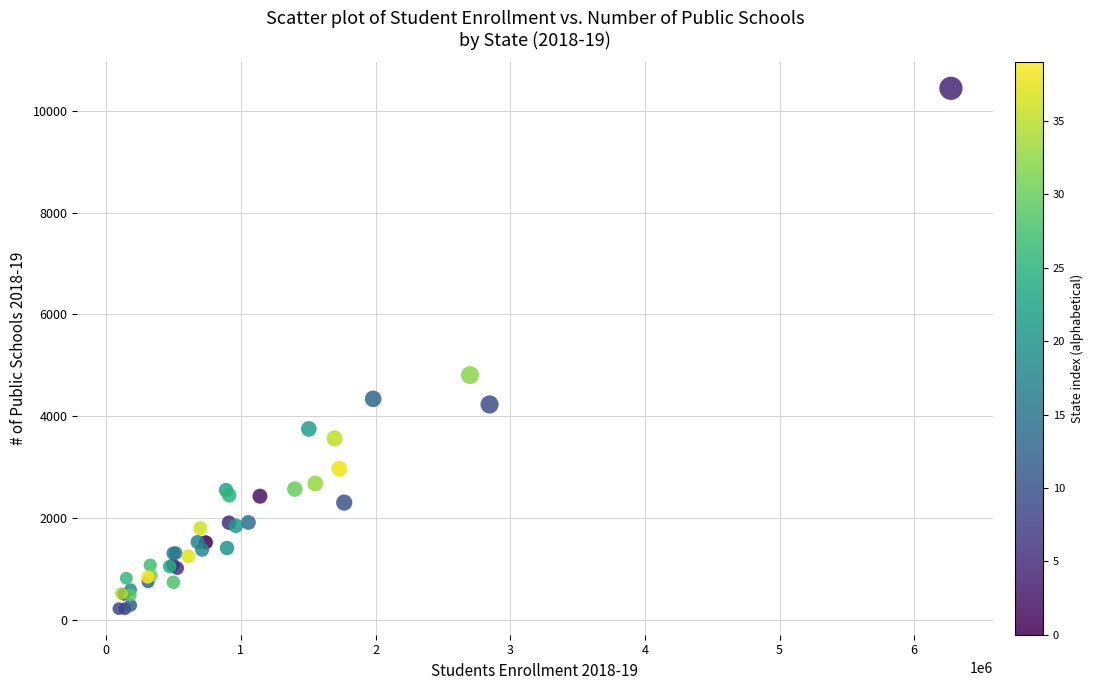

What Y value in the scatter plot is closest to 5332?

4811